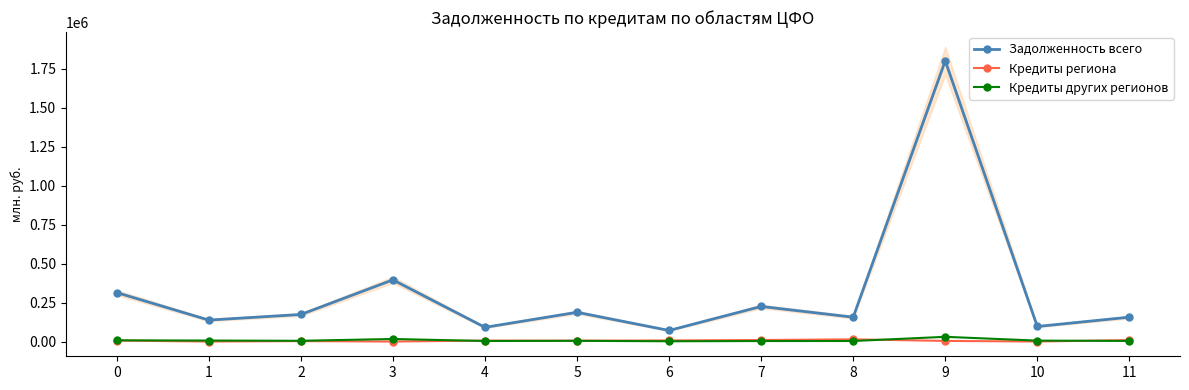

What is the approximate value of Кредиты других регионов at 6?

1801